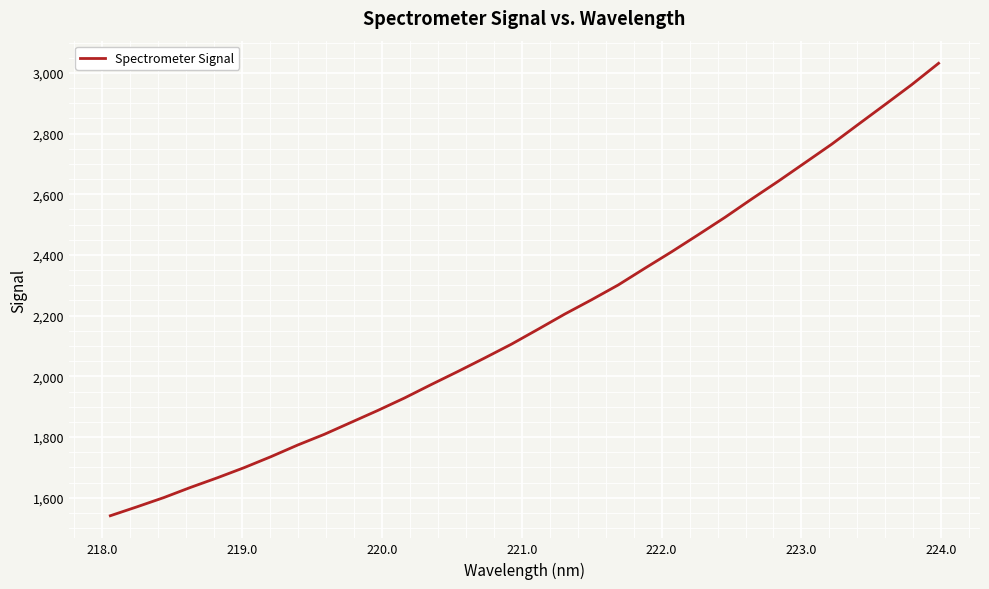

Does the chart display data point markers on the line(s)?

No